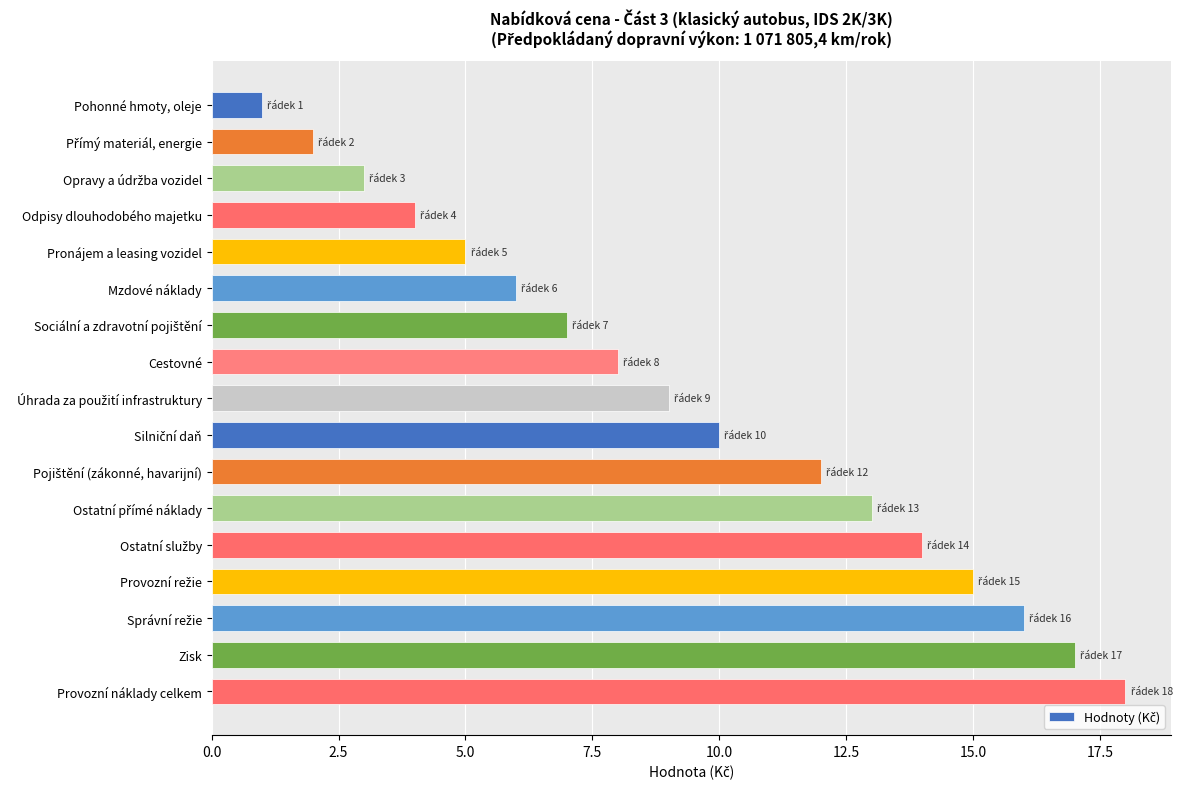

What is the sum of all values?

160